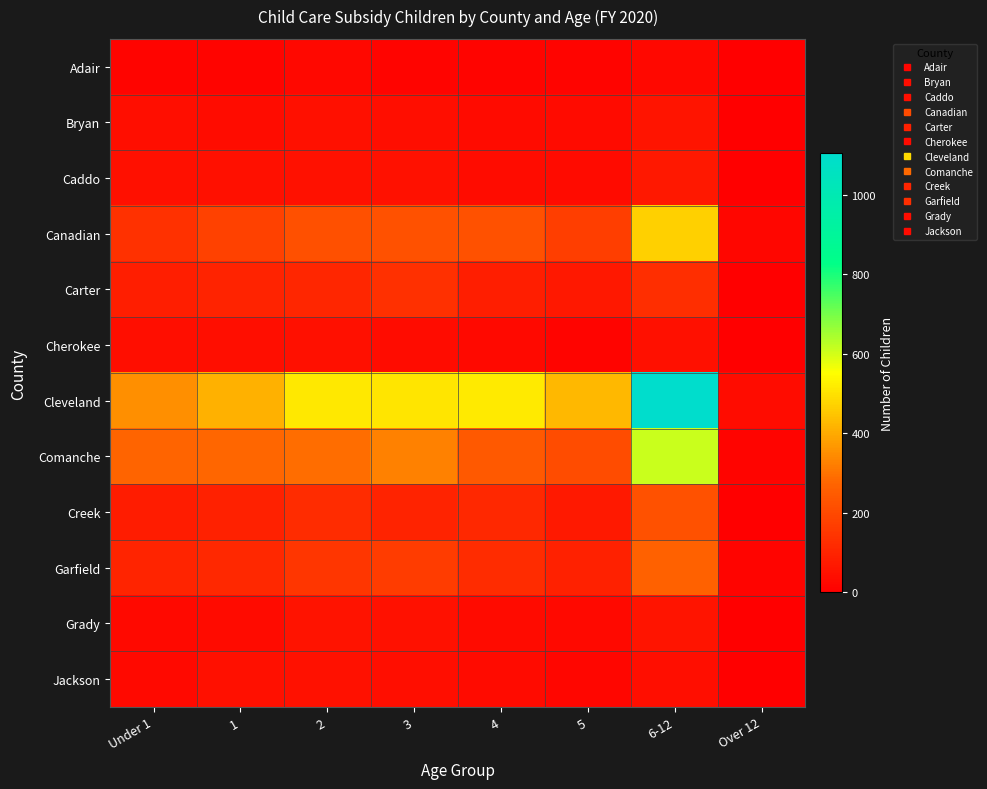

List the series in order of their peak value, highest first.

Cleveland, Comanche, Canadian, Garfield, Creek, Carter, Caddo, Grady, Bryan, Jackson, Cherokee, Adair